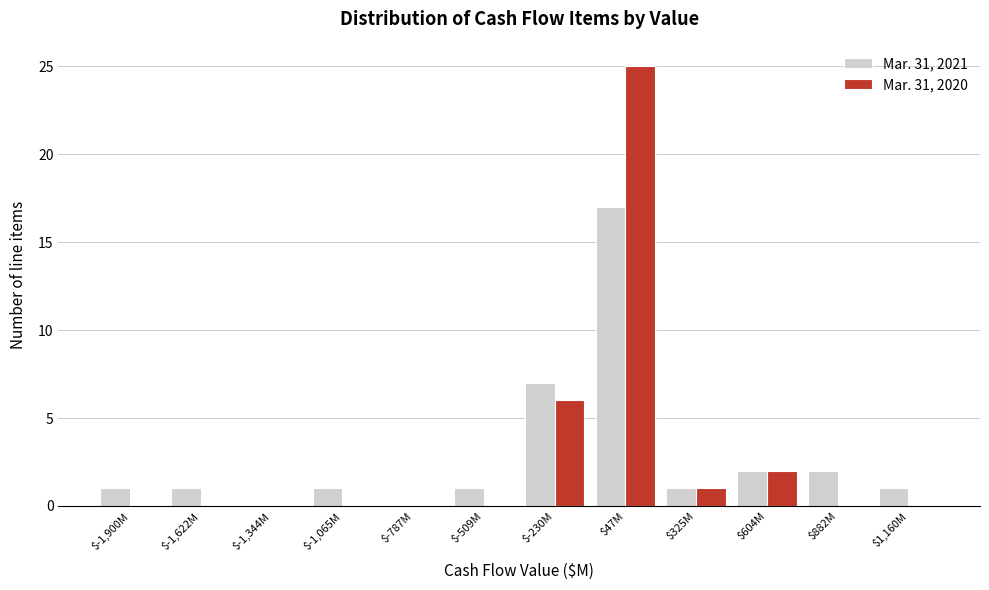

Where is Mar. 31, 2020 nearest to the value 12?

$-230M